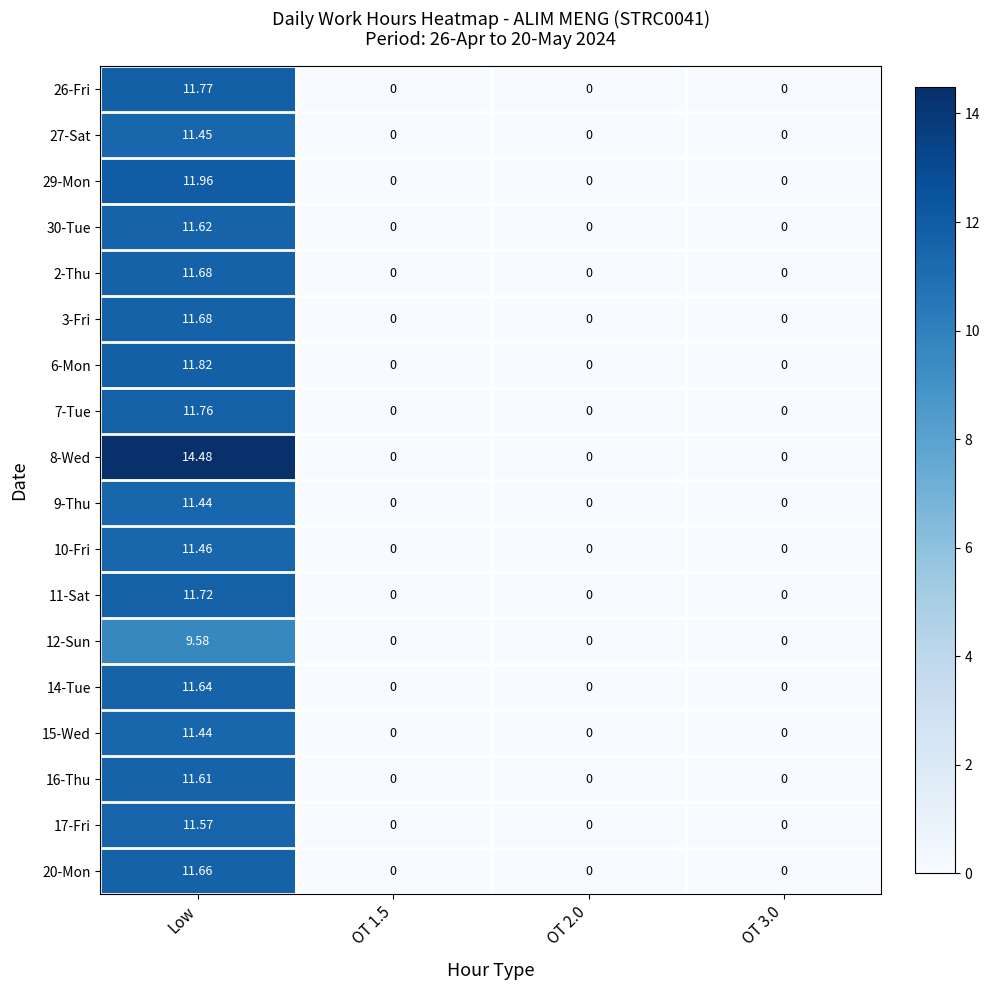

How many values in the 11-Sat series exceed 0?

1